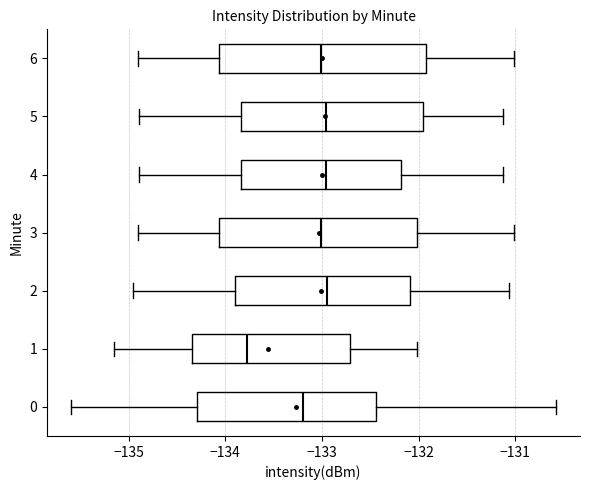

Which box's median line is the furthest to the left?

1